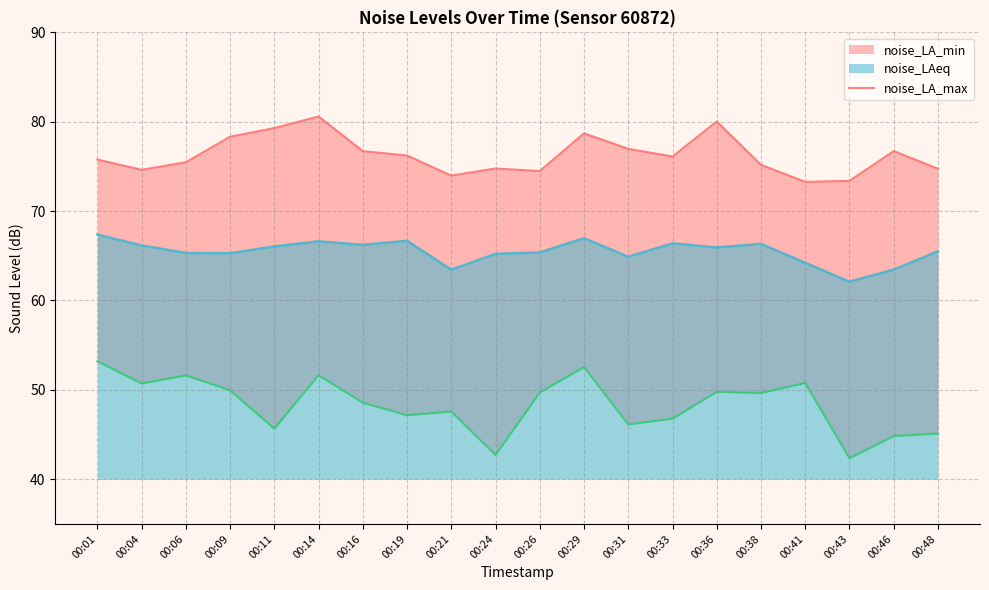

True or false: noise_LA_min and noise_LA_max cross at least once.

False